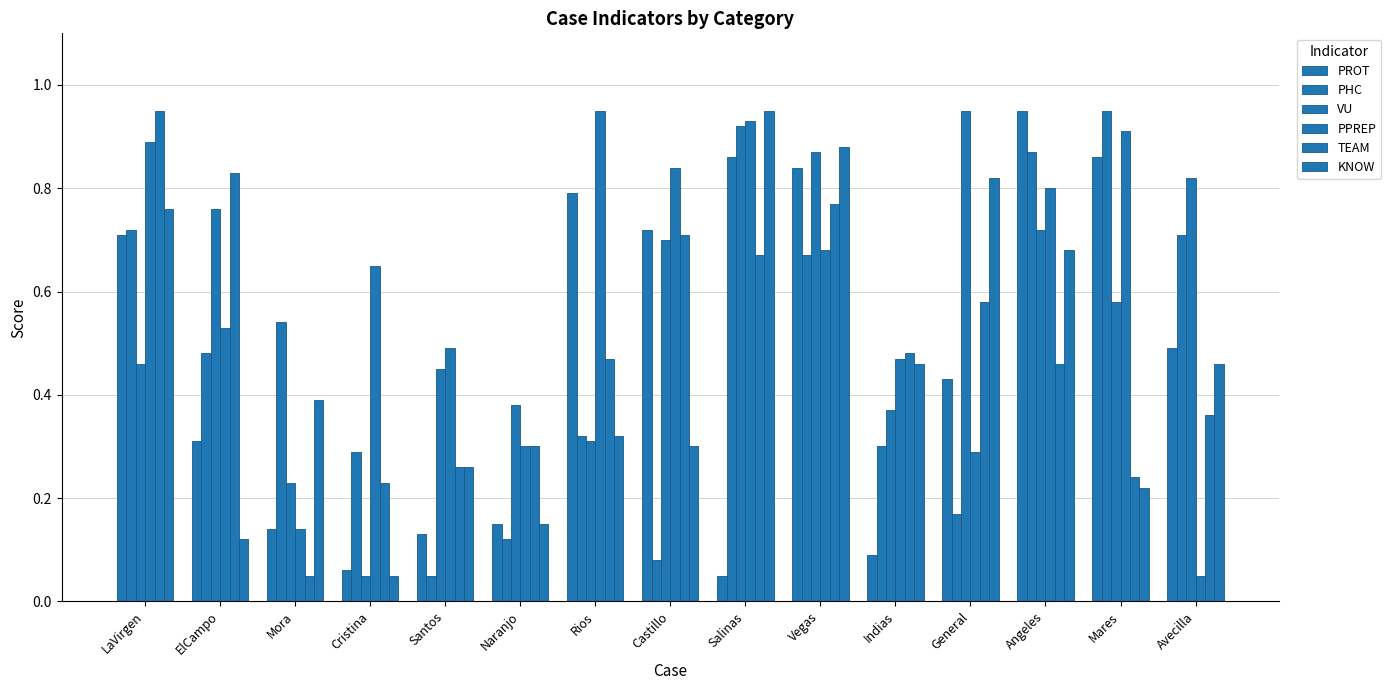

Count the number of categories in the chart.

15